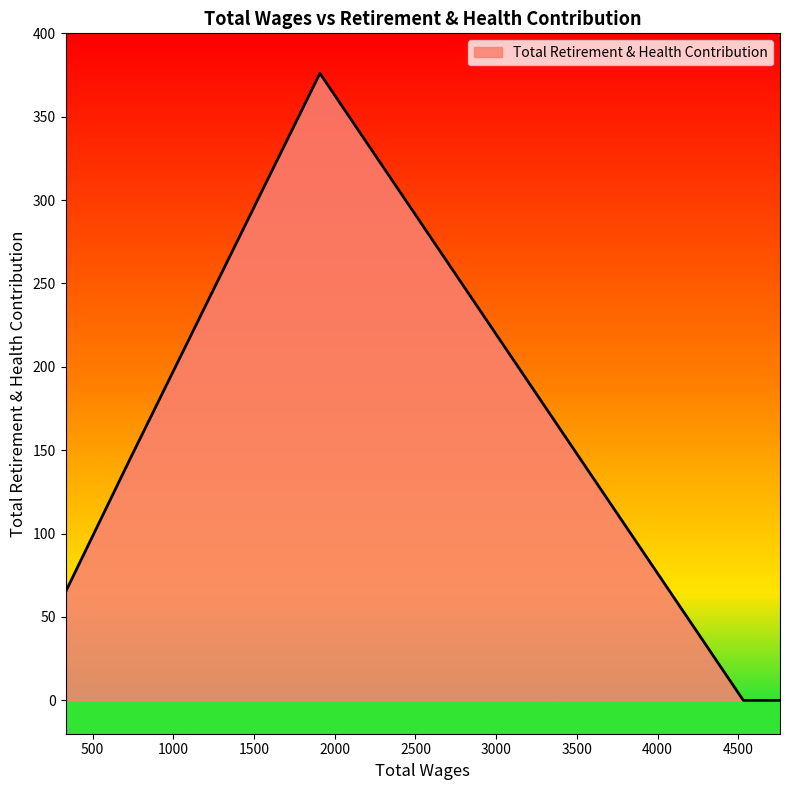

Does the chart have visible grid lines?

No